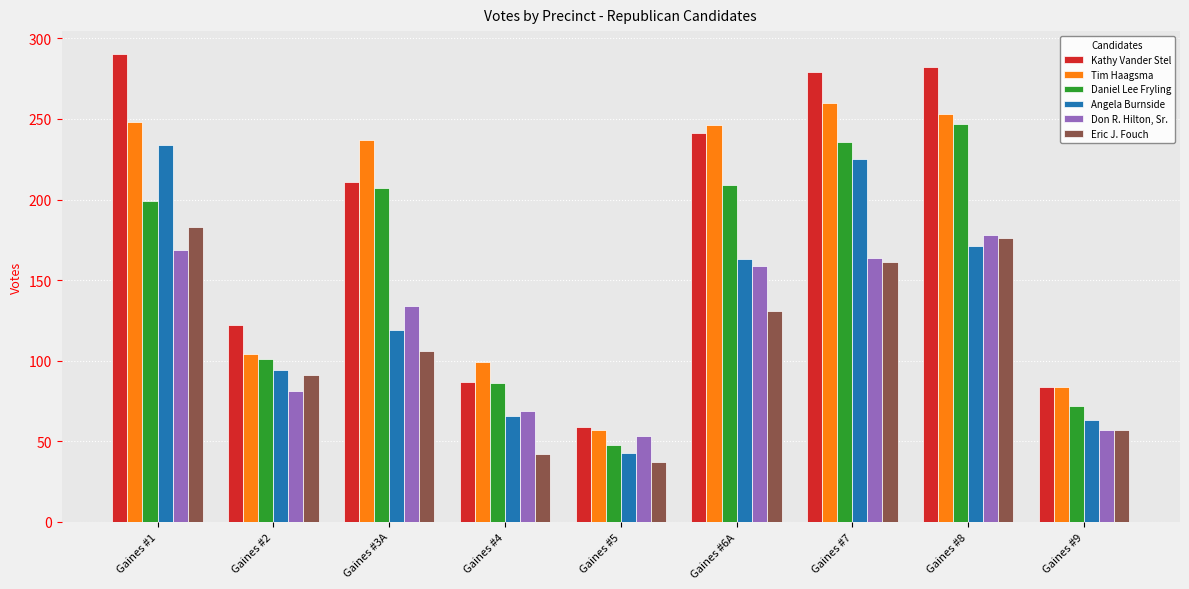

Reading left to right, list all the values displayed in this chart.

Kathy Vander Stel: Gaines #1=290	Gaines #2=122	Gaines #3A=211	Gaines #4=87	Gaines #5=59	Gaines #6A=241	Gaines #7=279	Gaines #8=282	Gaines #9=84
Tim Haagsma: Gaines #1=248	Gaines #2=104	Gaines #3A=237	Gaines #4=99	Gaines #5=57	Gaines #6A=246	Gaines #7=260	Gaines #8=253	Gaines #9=84
Daniel Lee Fryling: Gaines #1=199	Gaines #2=101	Gaines #3A=207	Gaines #4=86	Gaines #5=48	Gaines #6A=209	Gaines #7=236	Gaines #8=247	Gaines #9=72
Angela Burnside: Gaines #1=234	Gaines #2=94	Gaines #3A=119	Gaines #4=66	Gaines #5=43	Gaines #6A=163	Gaines #7=225	Gaines #8=171	Gaines #9=63
Don R. Hilton, Sr.: Gaines #1=169	Gaines #2=81	Gaines #3A=134	Gaines #4=69	Gaines #5=53	Gaines #6A=159	Gaines #7=164	Gaines #8=178	Gaines #9=57
Eric J. Fouch: Gaines #1=183	Gaines #2=91	Gaines #3A=106	Gaines #4=42	Gaines #5=37	Gaines #6A=131	Gaines #7=161	Gaines #8=176	Gaines #9=57